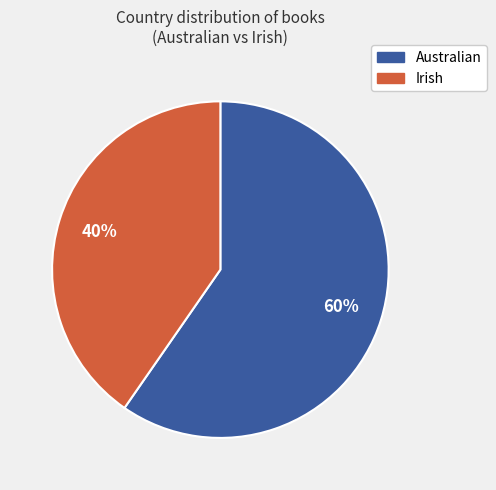

Combined, do Australian and Irish account for over 50%?

Yes